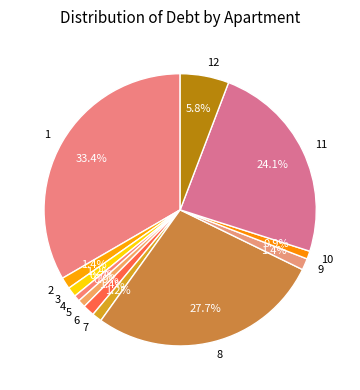

Between 1 and 9, which is larger?

1